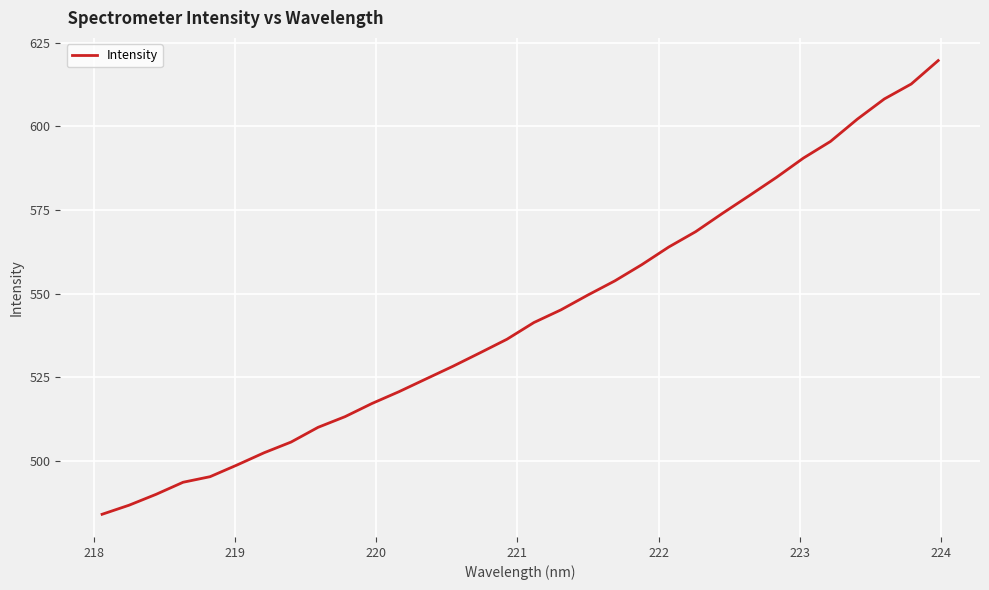

What is the difference between the maximum and minimum values?

135.7